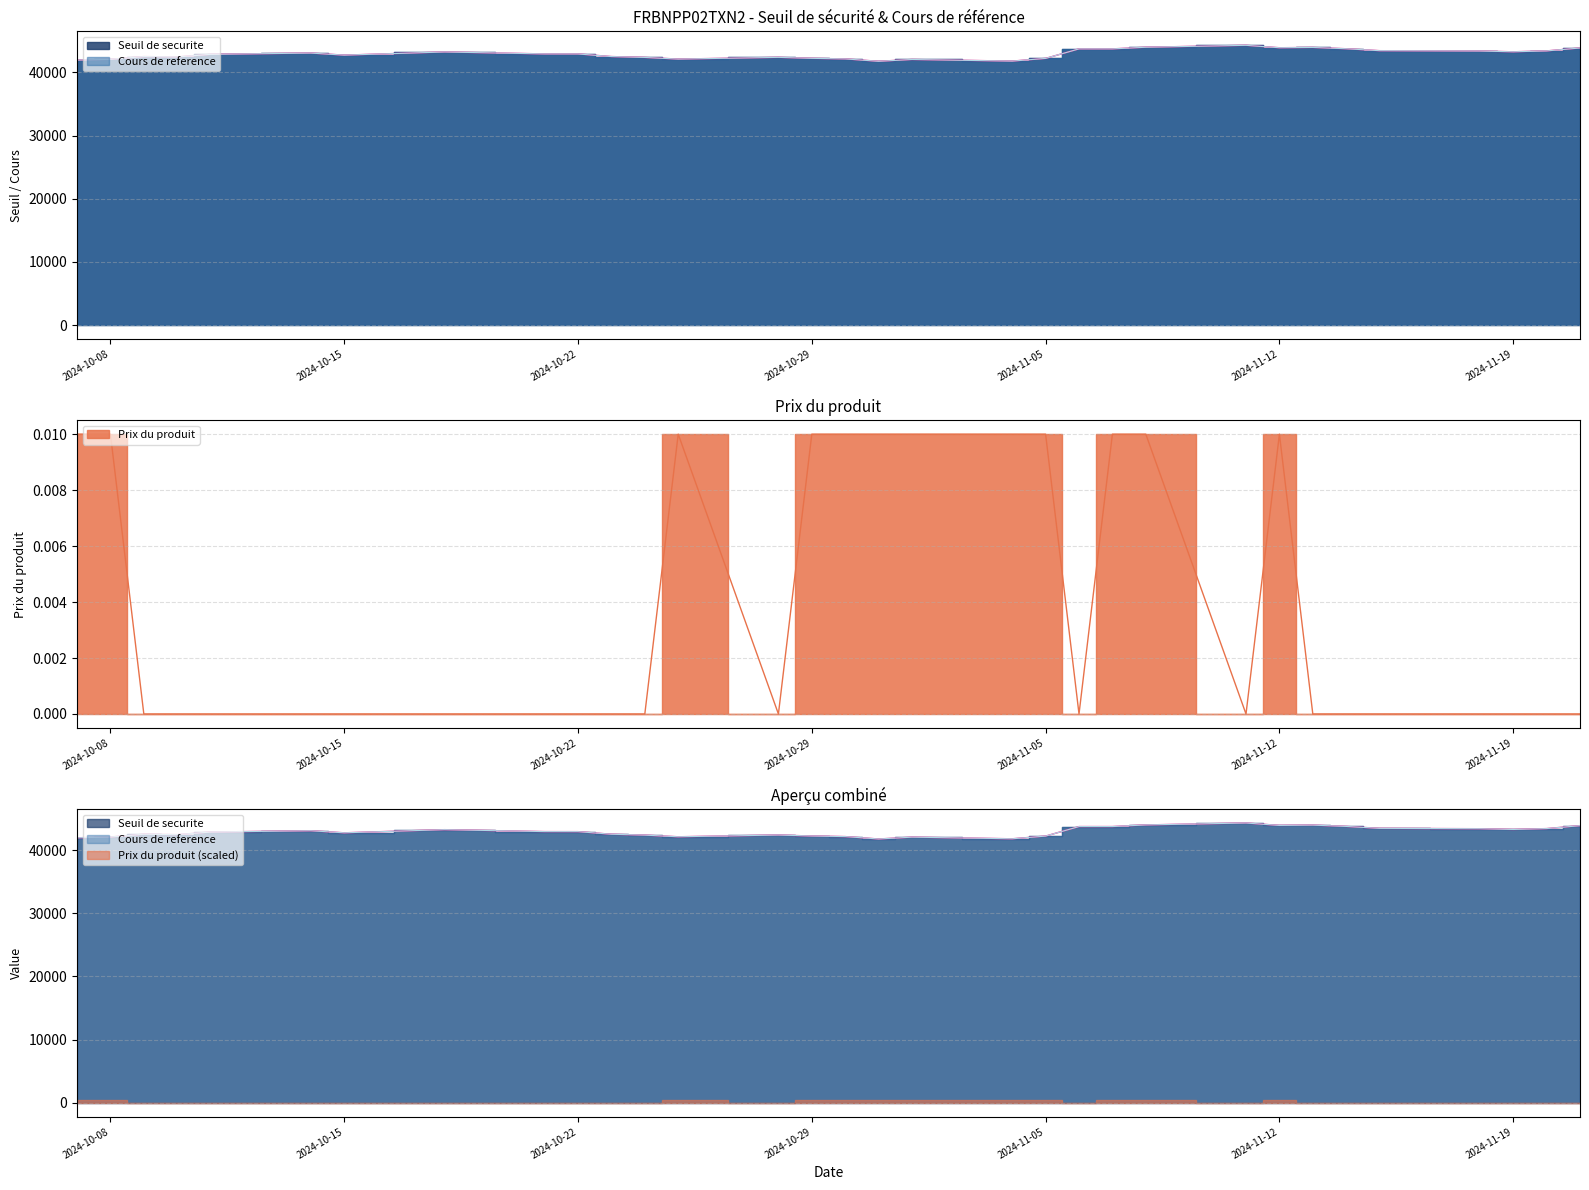

What is the approximate value of Seuil de securite at 2024-11-12?

43911.0